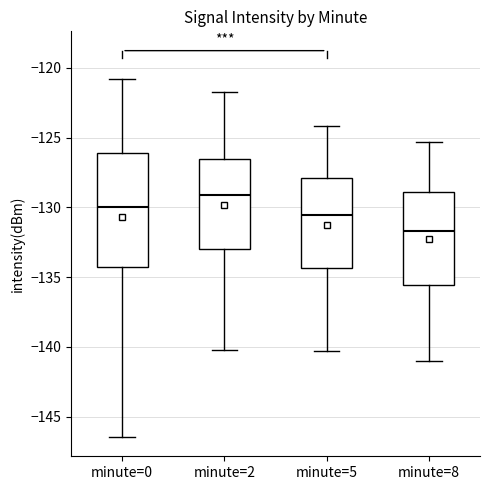

Comparing the boxes themselves (not the whiskers), which one is the tallest?

minute=0